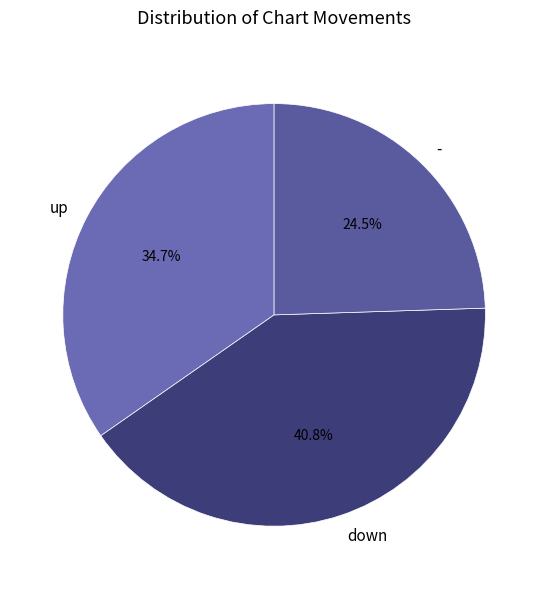

Which has a higher value, up or down?

down